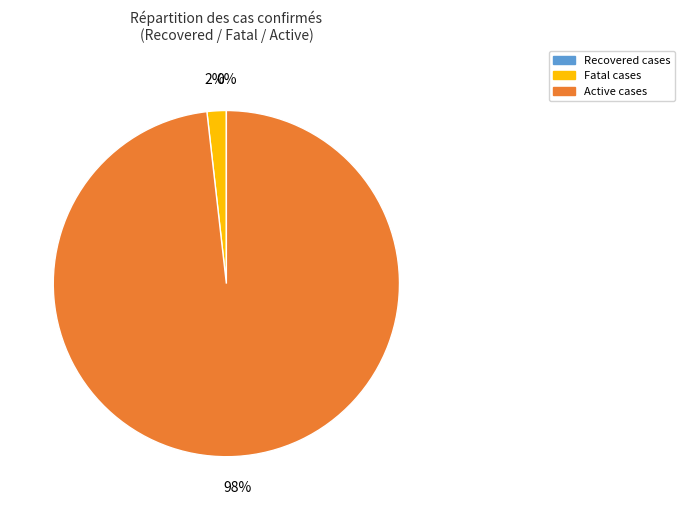

The Fatal cases slice represents 2% of the pie. True or false?

True